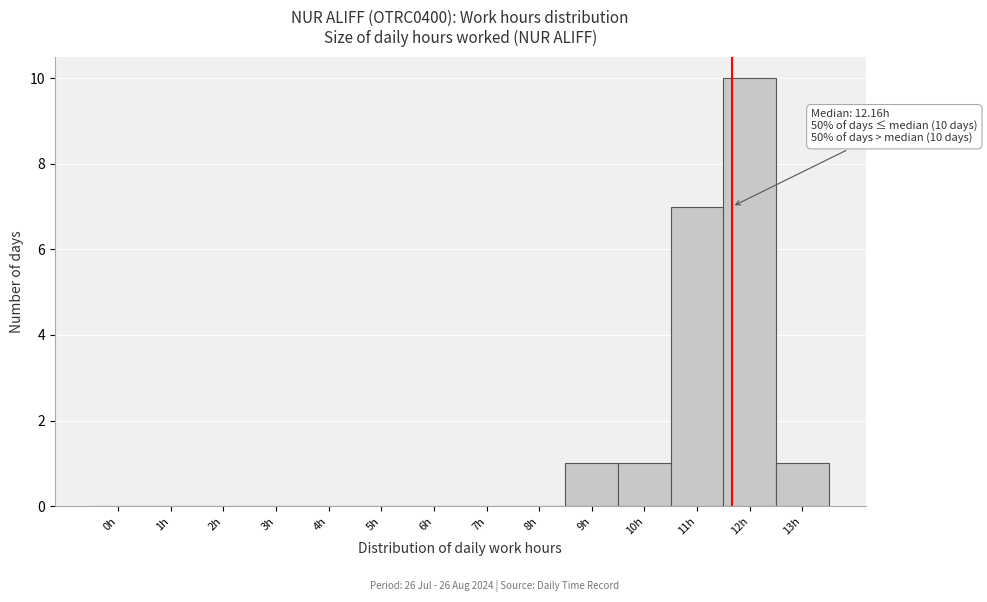

Reading right to left, list all the values displayed in this chart.

13h=1	12h=10	11h=7	10h=1	9h=1	8h=0	7h=0	6h=0	5h=0	4h=0	3h=0	2h=0	1h=0	0h=0